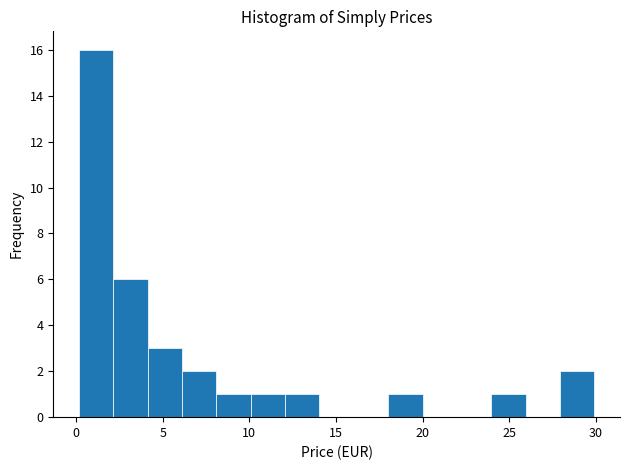

Read against the x-axis, roughly where is the centre of the tallest bar?

1.0